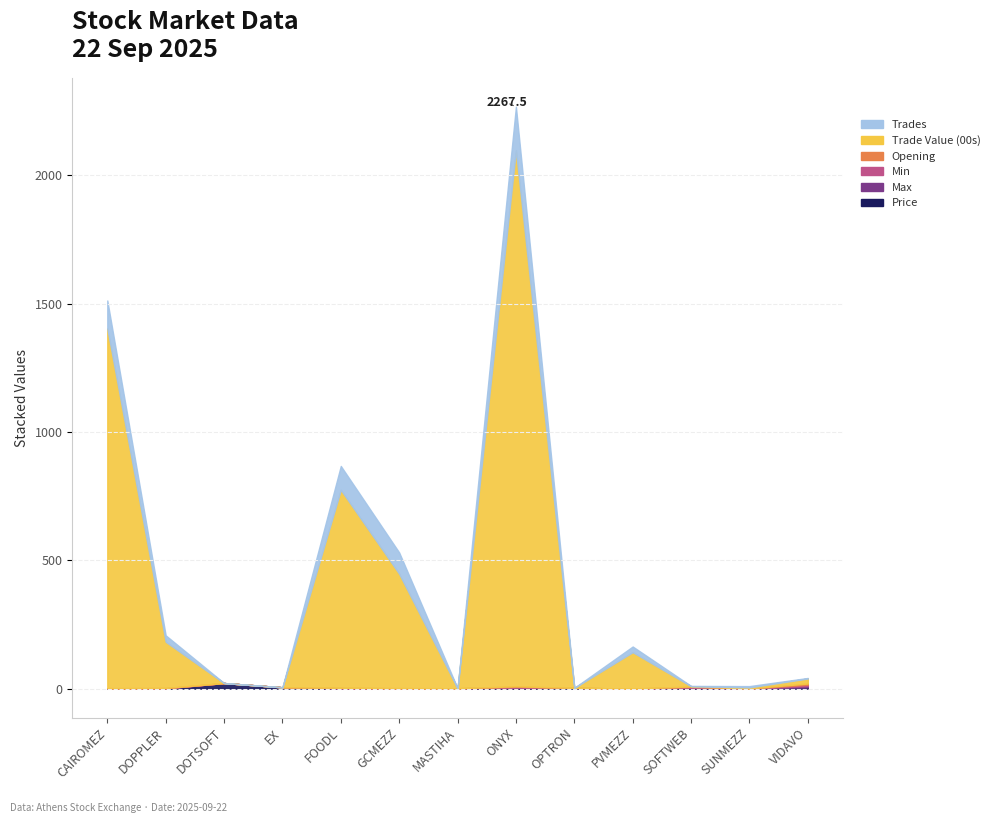

How many data points does each series have?

13